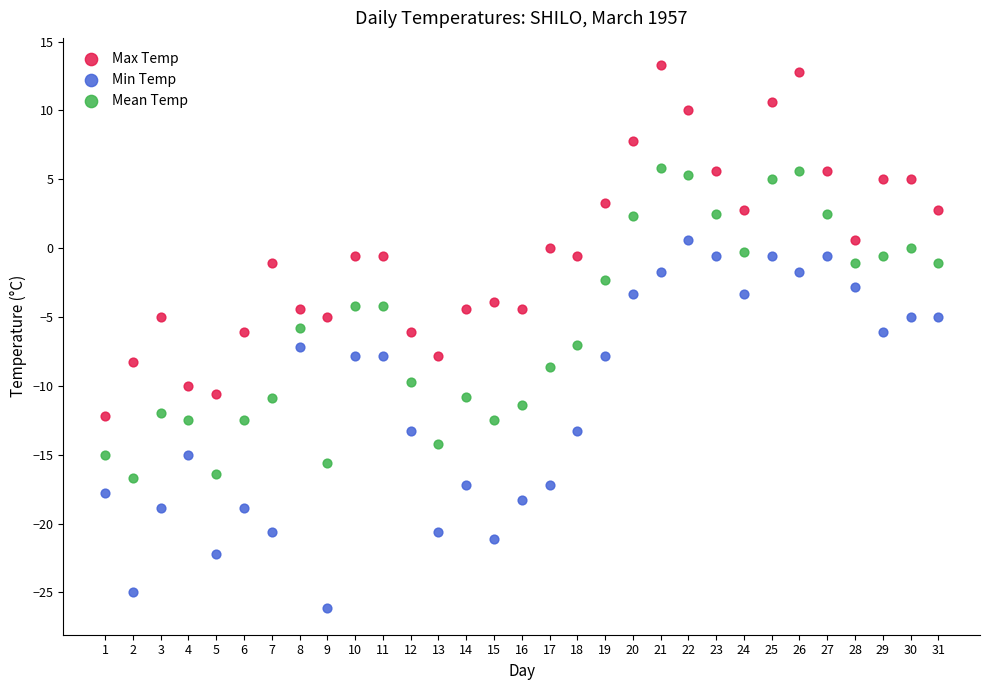

What is the X range (max minus min) for the scatter plot?

30.0